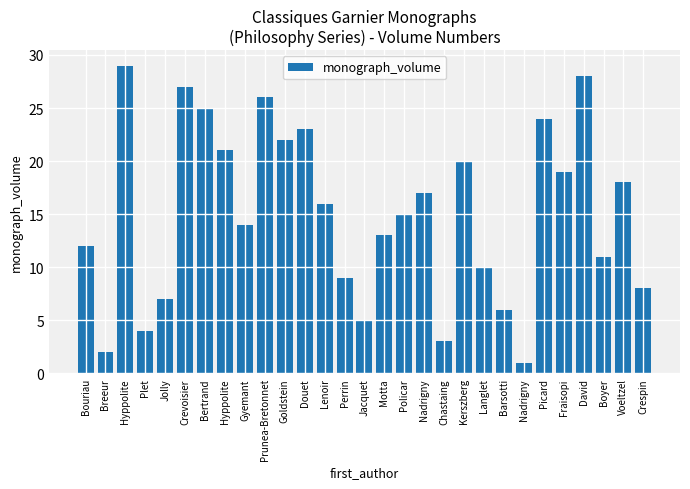

What is the sum of all values?

435